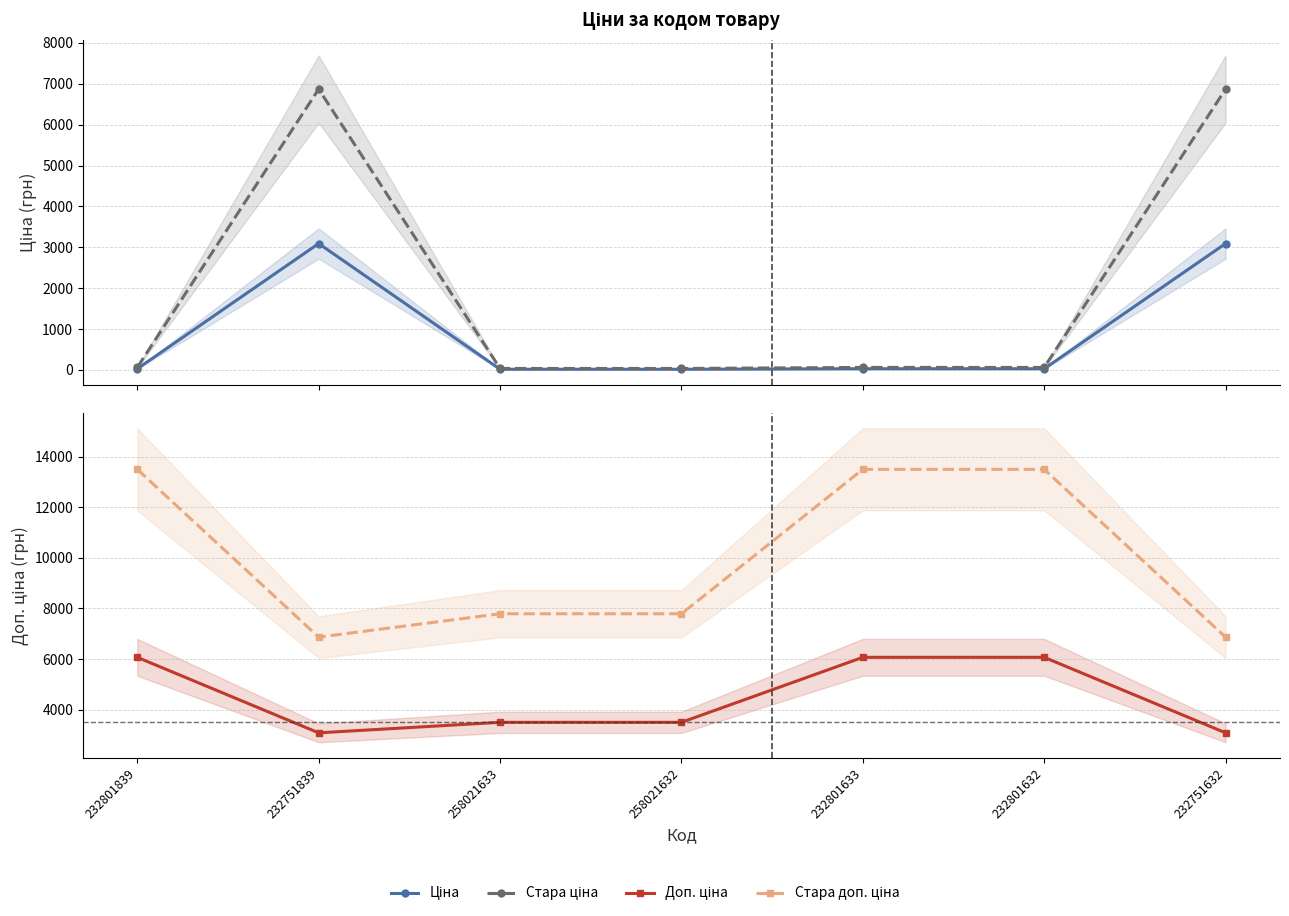

True or false: Ціна and Стара доп. ціна intersect in this chart.

False